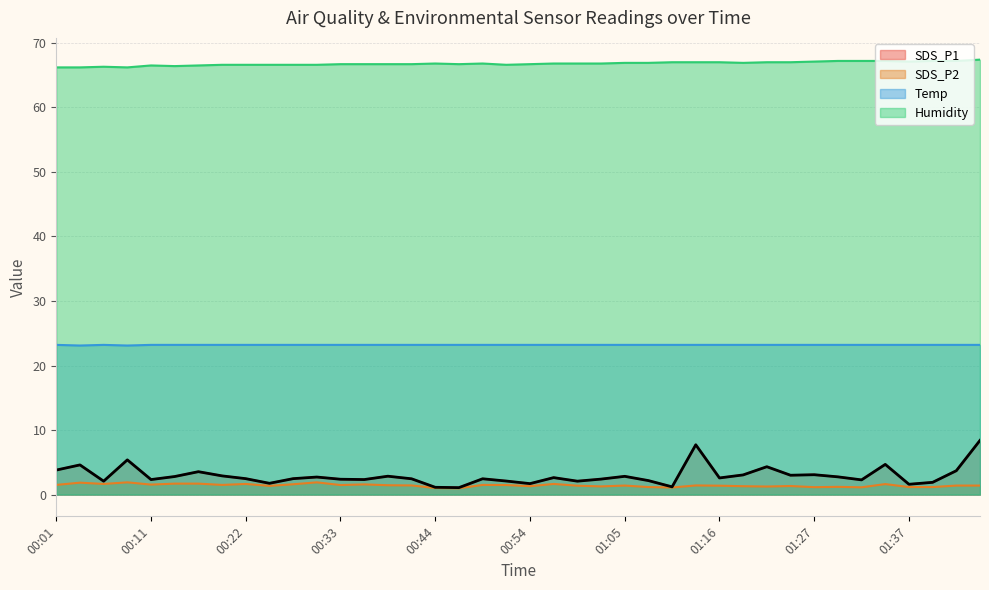

What is the total value across all series at 01:21?

95.8